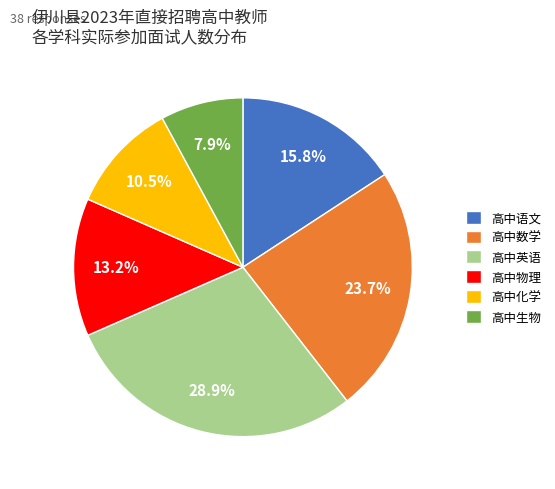

How many slices are in this pie chart?

6